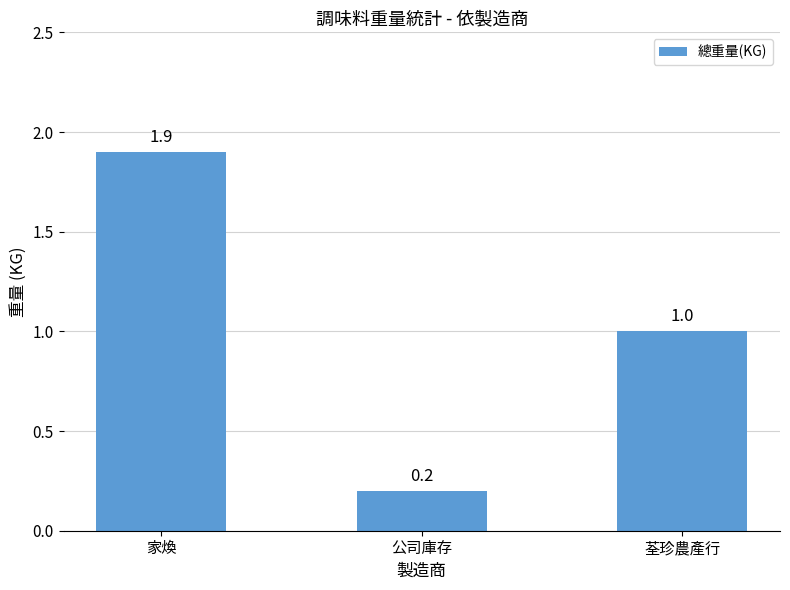

List the labels in order of value, smallest first.

公司庫存, 荃珍農產行, 家煥